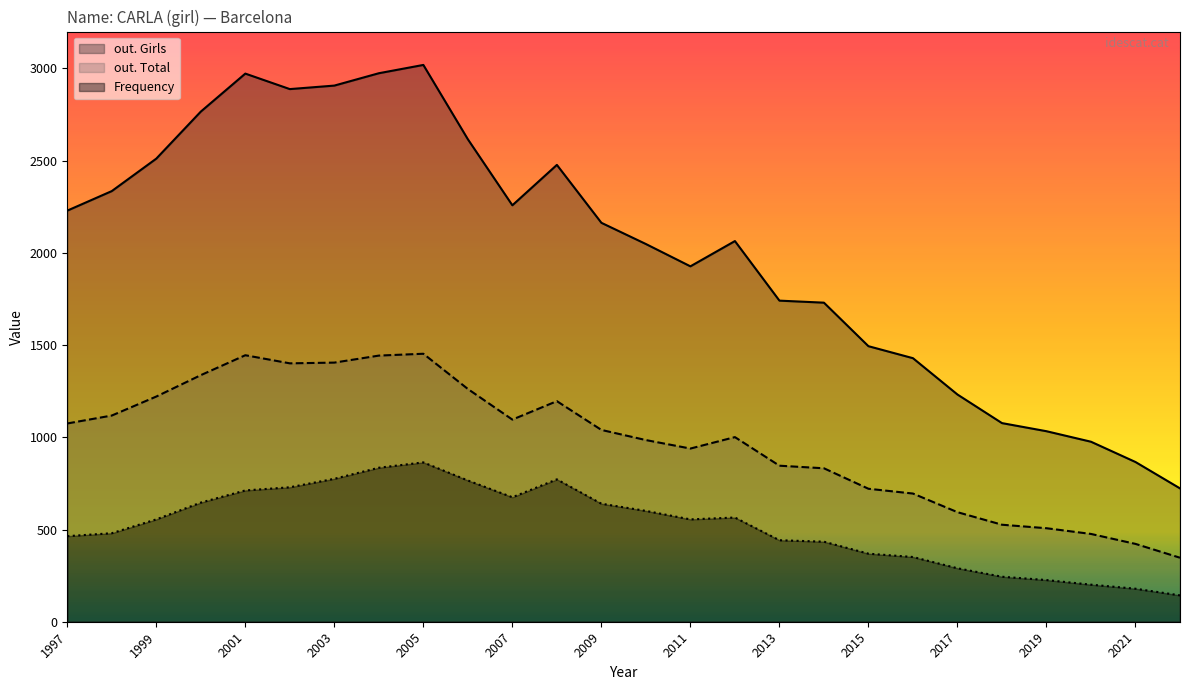

True or false: out. Girls and Frequency cross at least once.

False